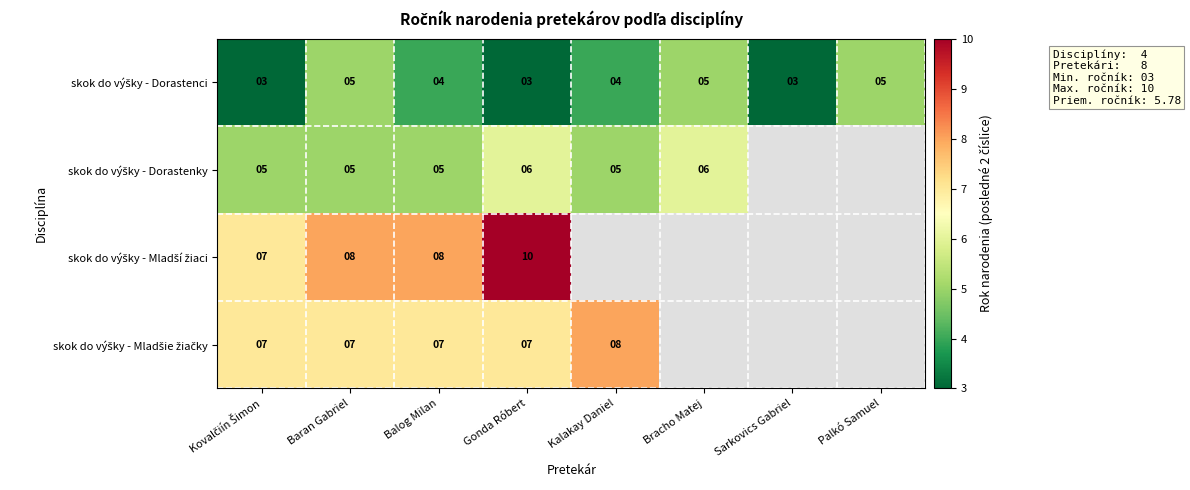

What is the smallest value displayed?

3.0